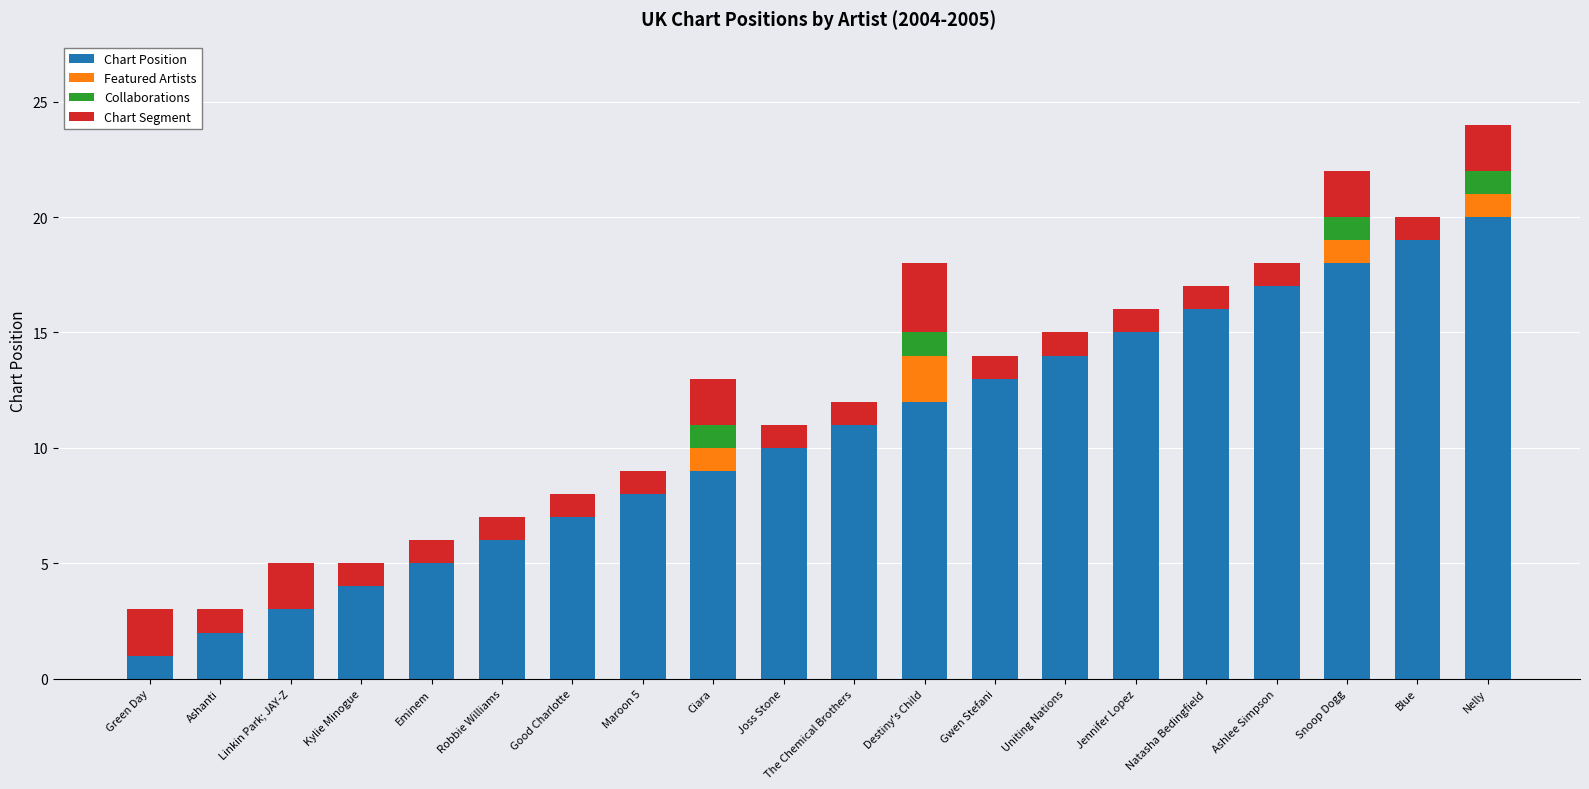

What is the maximum value for Chart Position?

20